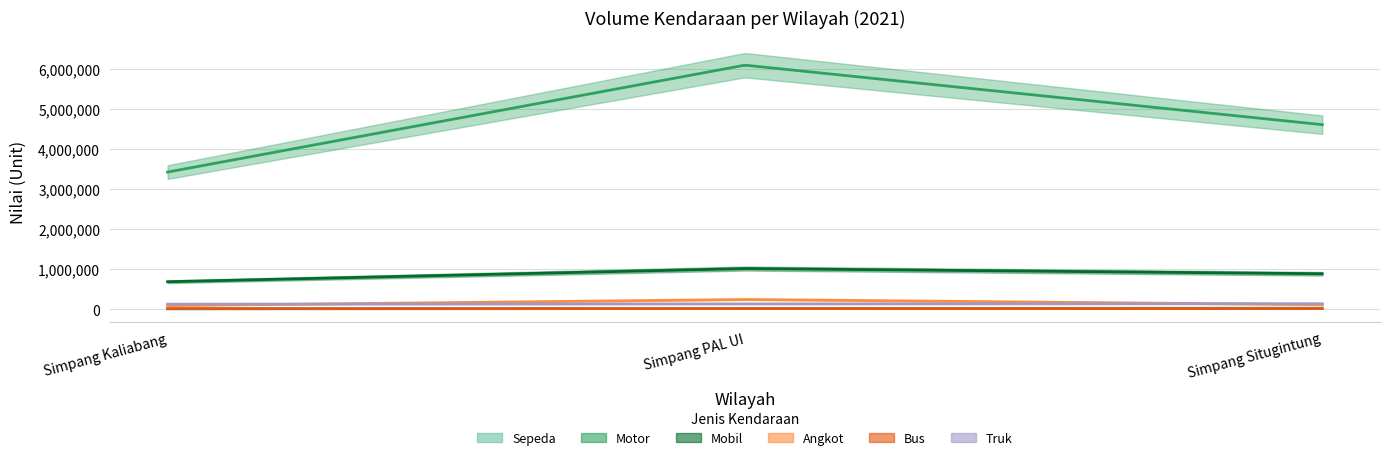

Where does the Mobil series first go above 886023?

Simpang PAL UI